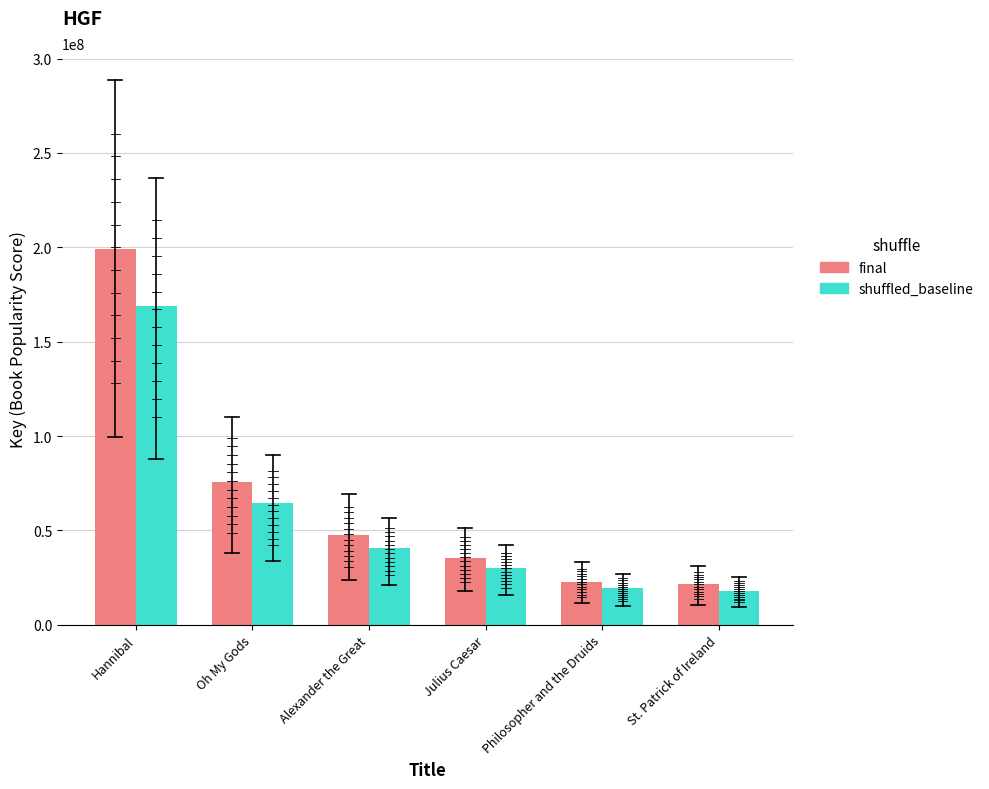

What position from the right is Oh My Gods?

5